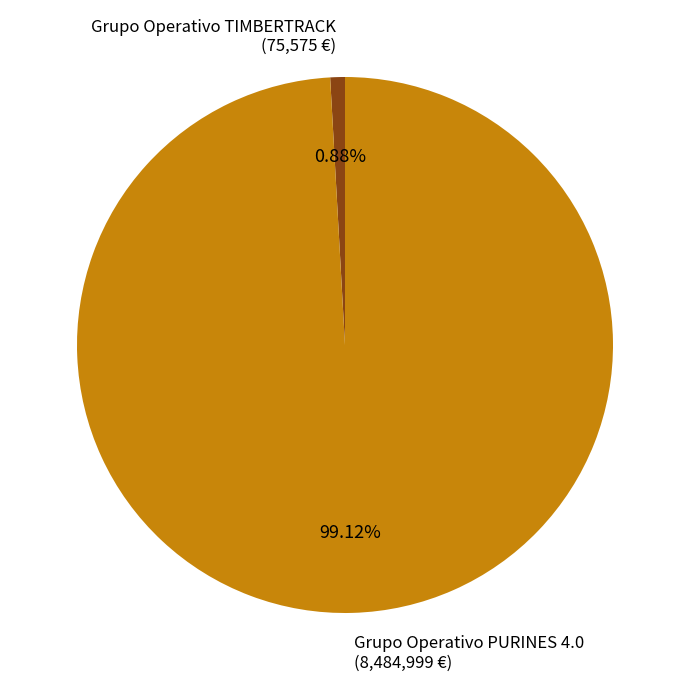

What is the smallest slice in the pie chart?

Grupo Operativo TIMBERTRACK